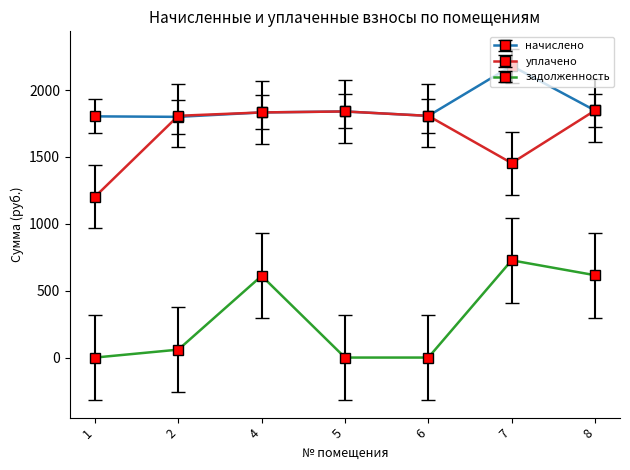

The начислено series shows 705.4 at 8. True or false?

False